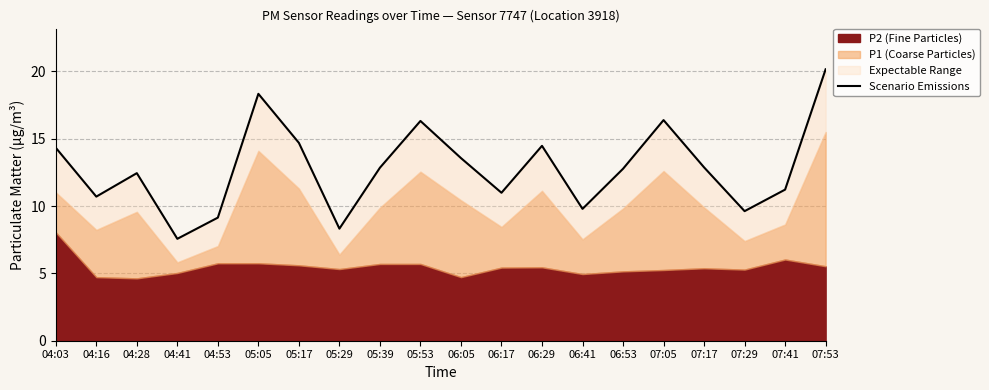

What is the label of the 1st point from the left?

04:03